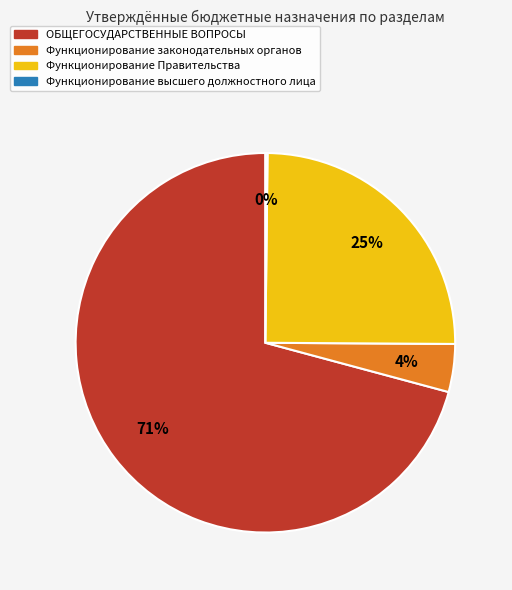

True or false: Функционирование законодательных органов accounts for 4% of the total.

True